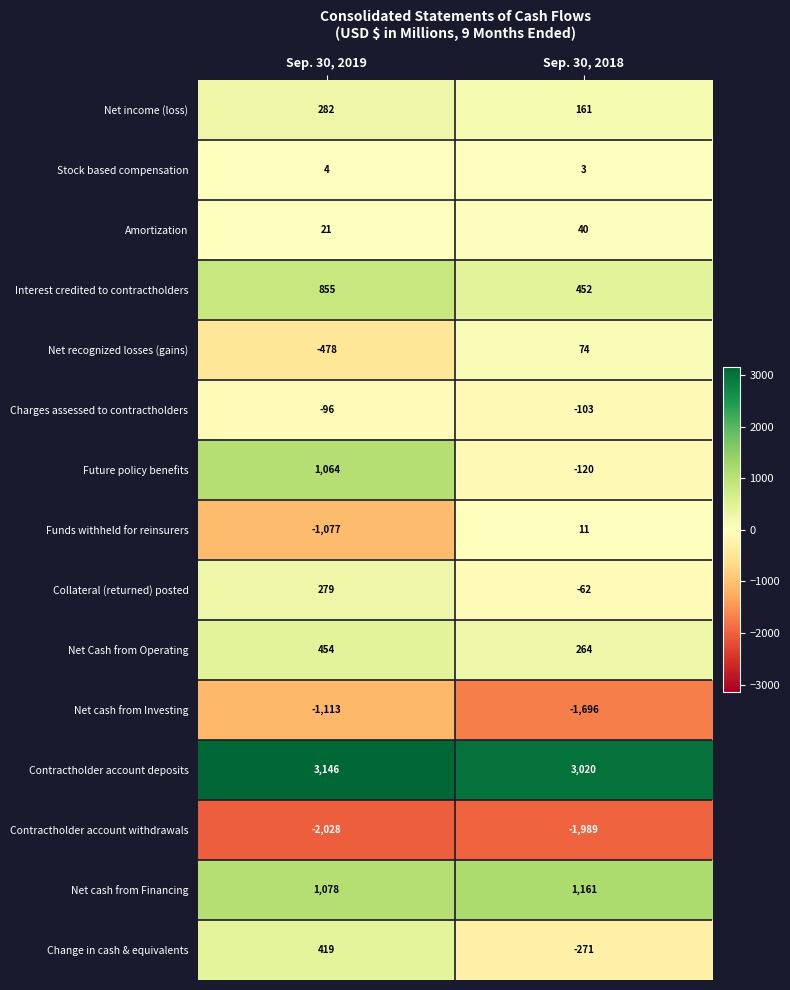

Reading right to left, transcribe all the data shown in this chart.

Net income (loss): 161	282
Stock based compensation: 3	4
Amortization: 40	21
Interest credited to contractholders: 452	855
Net recognized losses (gains): 74	-478
Charges assessed to contractholders: -103	-96
Future policy benefits: -120	1064
Funds withheld for reinsurers: 11	-1077
Collateral (returned) posted: -62	279
Net Cash from Operating: 264	454
Net cash from Investing: -1696	-1113
Contractholder account deposits: 3020	3146
Contractholder account withdrawals: -1989	-2028
Net cash from Financing: 1161	1078
Change in cash & equivalents: -271	419